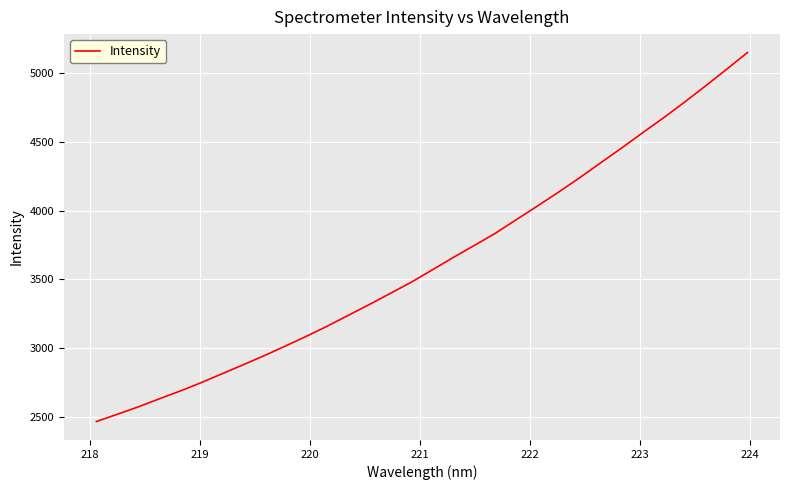

What is the difference between the maximum and minimum values?

2682.0